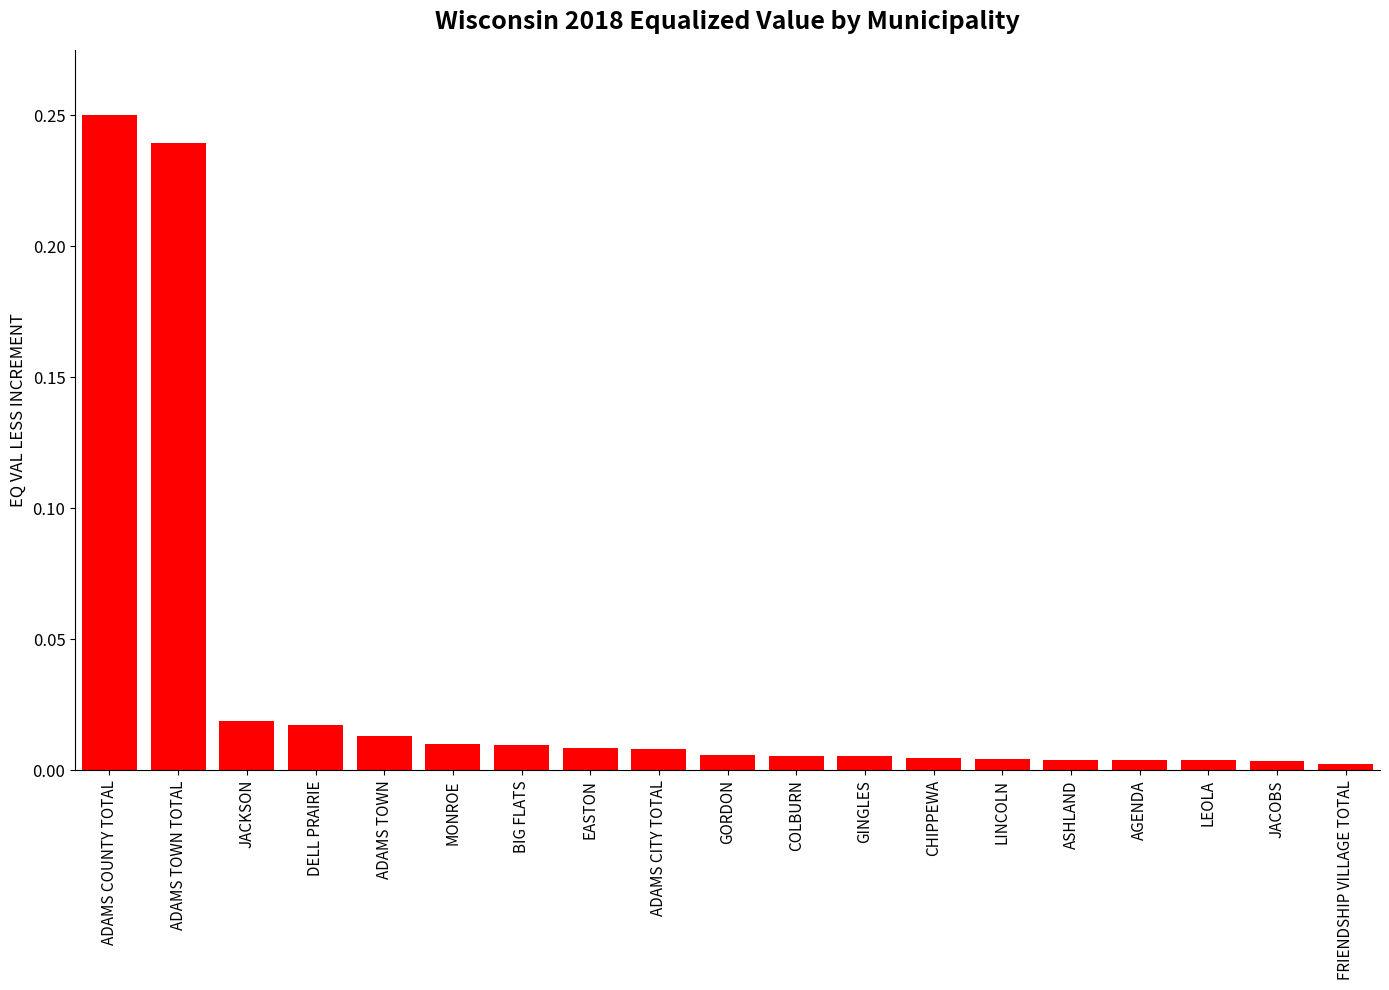

At which category does the chart reach its peak across all series?

ADAMS COUNTY TOTAL